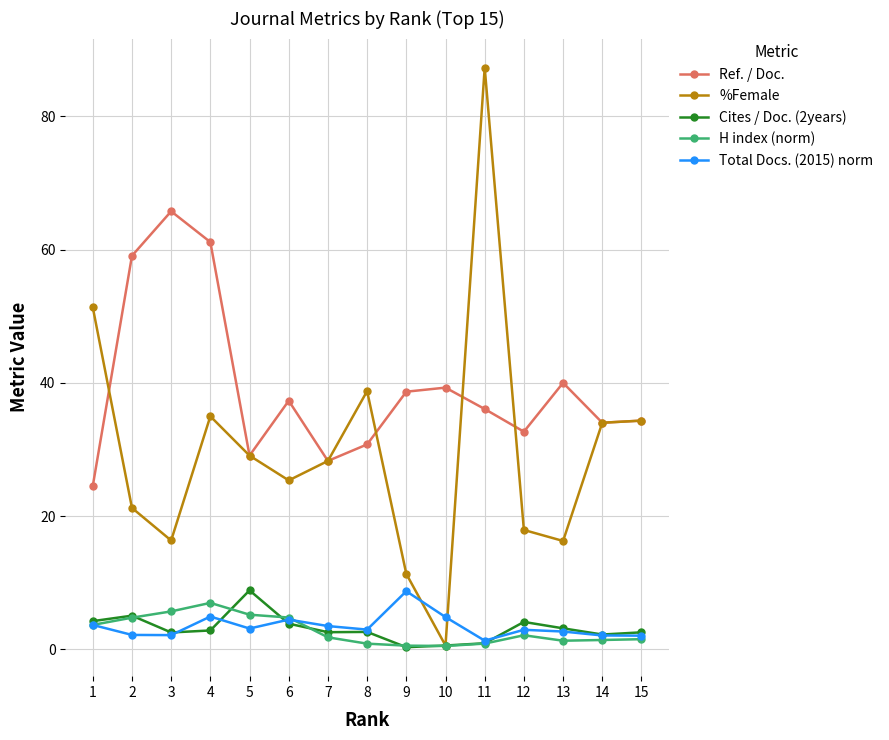

What is the maximum value shown in the chart?

87.3